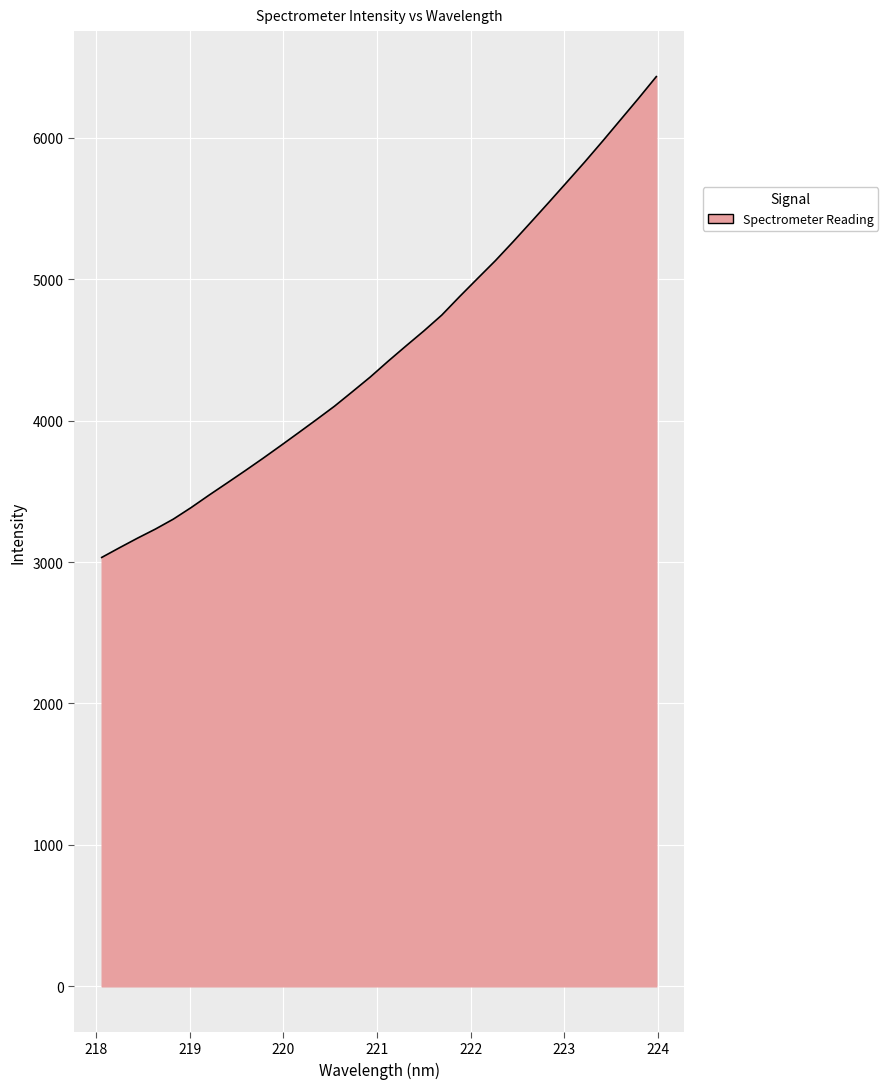

What is the difference between the maximum and minimum values?

3400.1